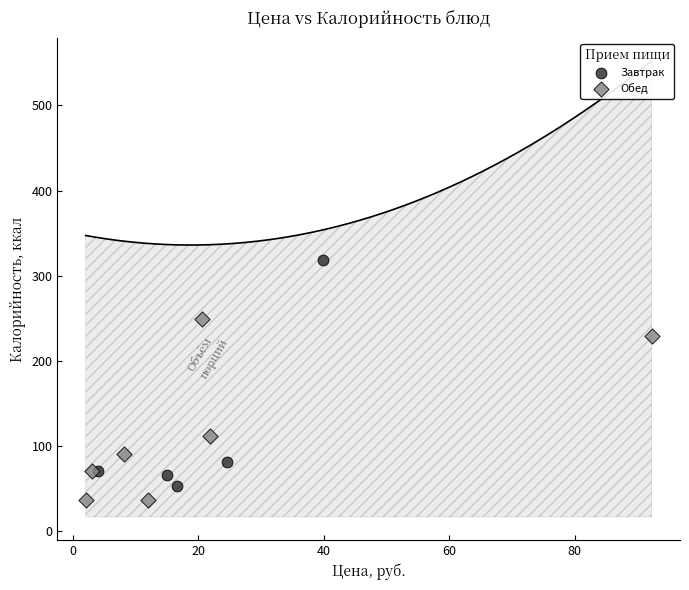

Which series reaches the minimum Y coordinate?

Обед